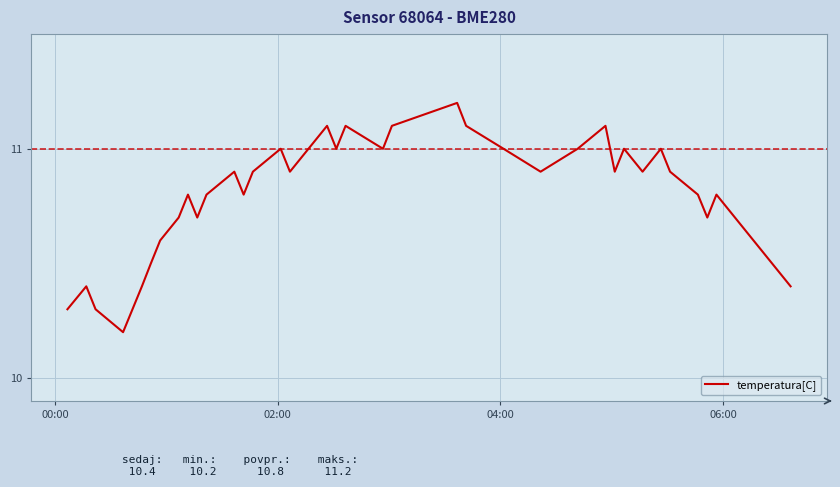

What is the smallest value displayed?

10.2